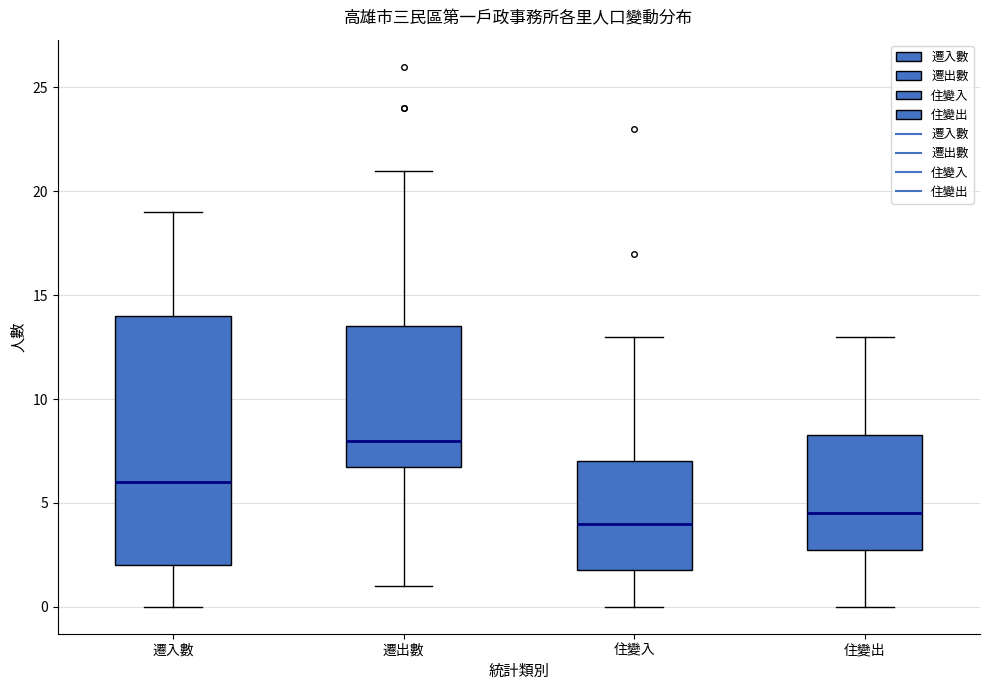

Reading left to right, transcribe this box plot: for each box, give where its median line is, the range the box spans, and where its two whiskers end, as read against the y-axis. The values are not printed on the chart, so give them approximately, as read against the axis.

遷入數: median 6.0, box 2.0 to 14.0, whiskers 0.0 to 19.0
遷出數: median 8.0, box 7.0 to 13.5, whiskers 1.0 to 21.0
住變入: median 4.0, box 2.0 to 7.0, whiskers 0.0 to 13.0
住變出: median 4.5, box 3.0 to 8.5, whiskers 0.0 to 13.0